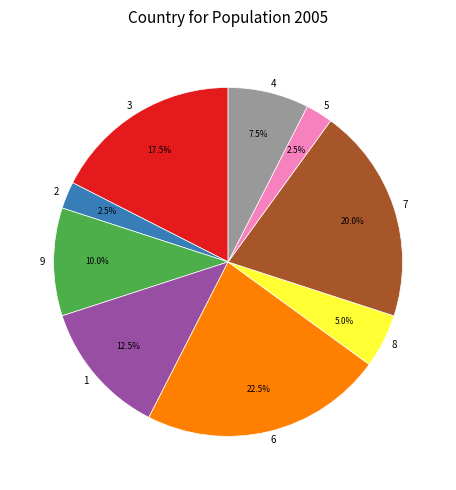

What percentage is the 9 slice, to the nearest percent?

10%